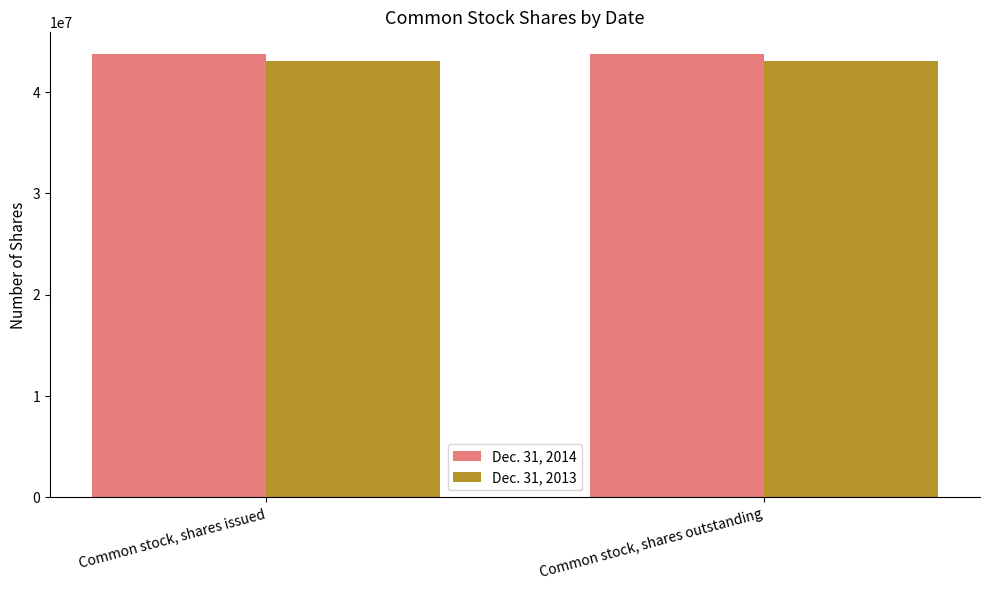

Is the value of Dec. 31, 2013 at Common stock, shares issued greater than the value of Dec. 31, 2014 at Common stock, shares issued?

No